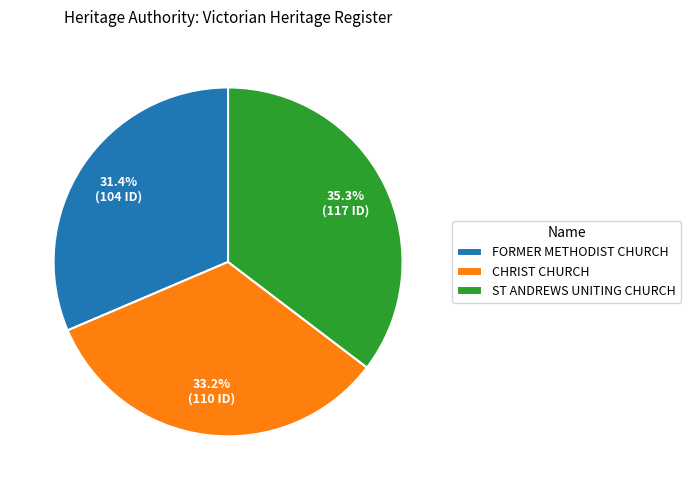

To the nearest percent, what percentage of the pie is FORMER METHODIST CHURCH?

31%